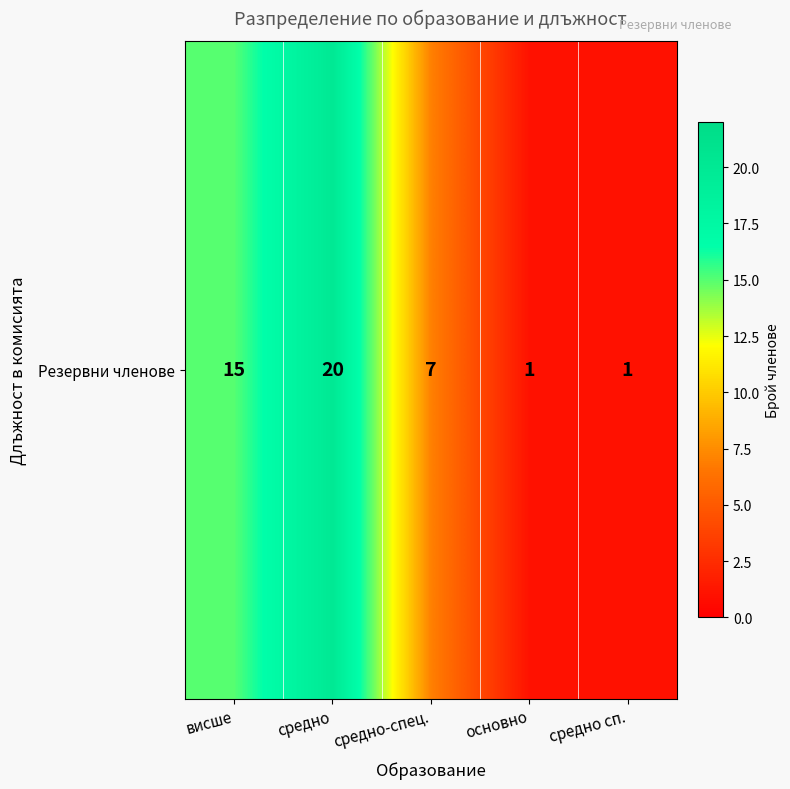

What value does the data have at висше, to the nearest 10?

20